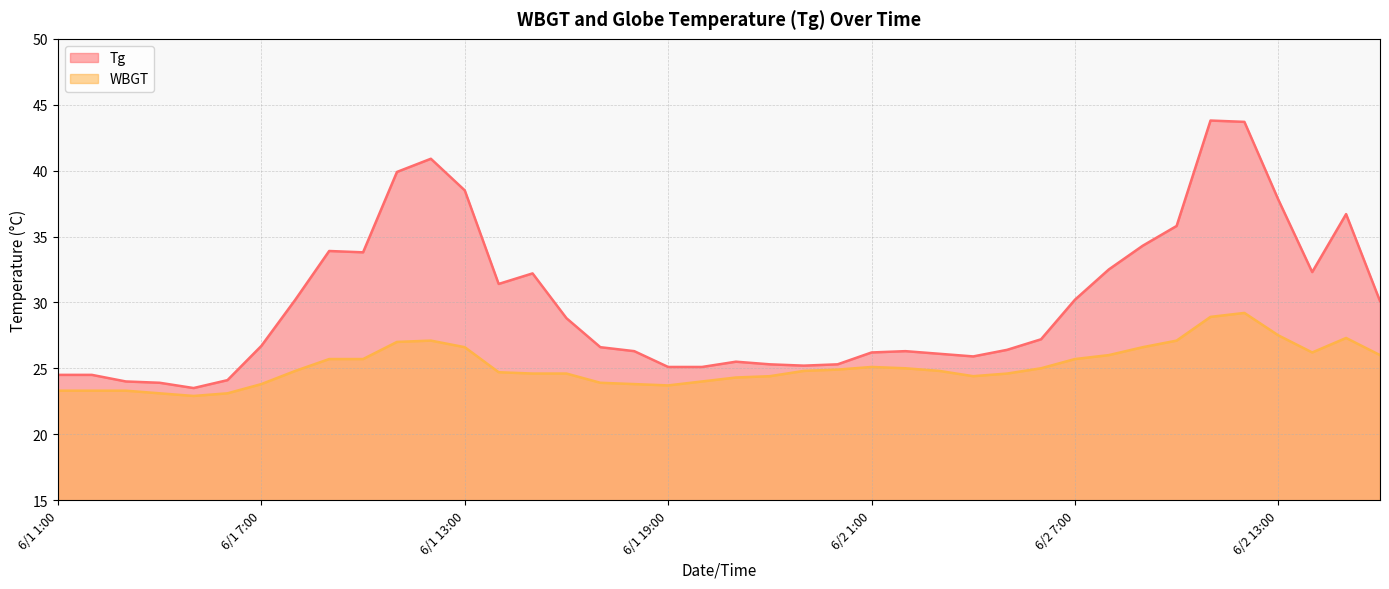

Count the number of data series in this chart.

2